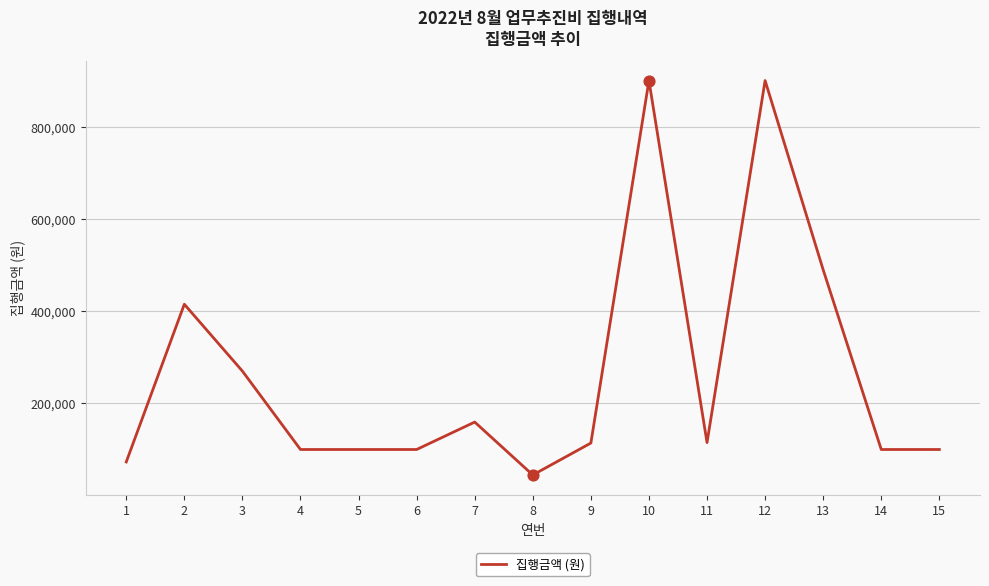

What is the ratio of the value at 10 to the value at 1?

12.3